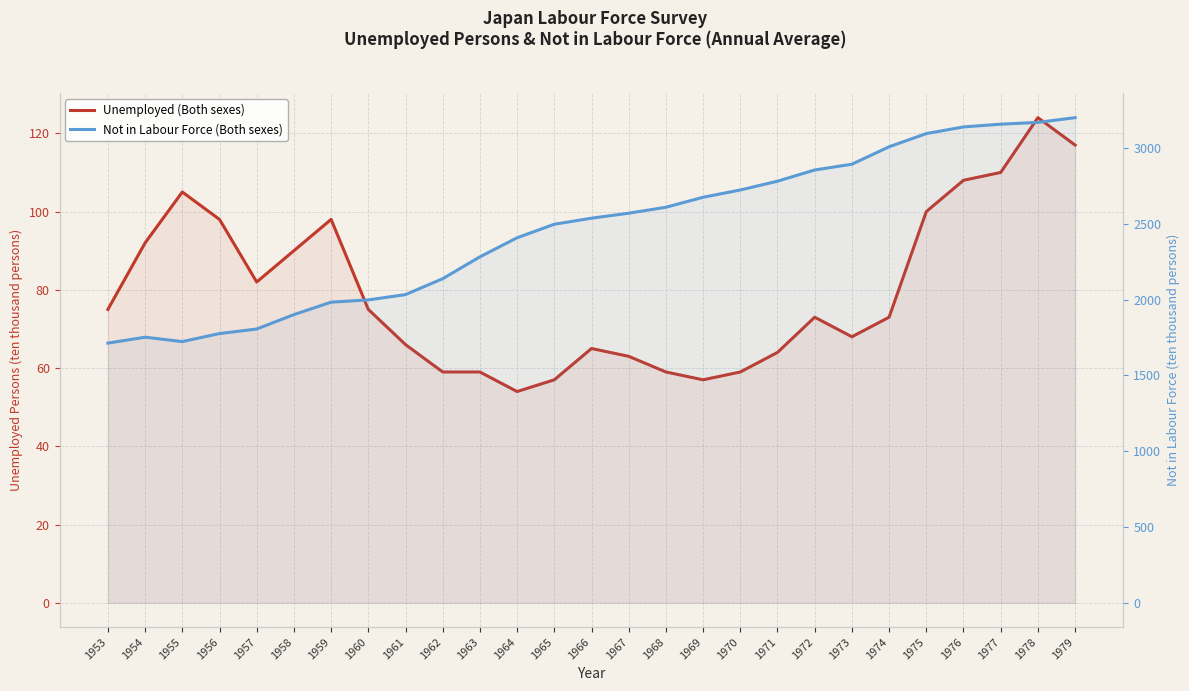

Which series has the widest spread of values?

Not in Labour Force (Both sexes)